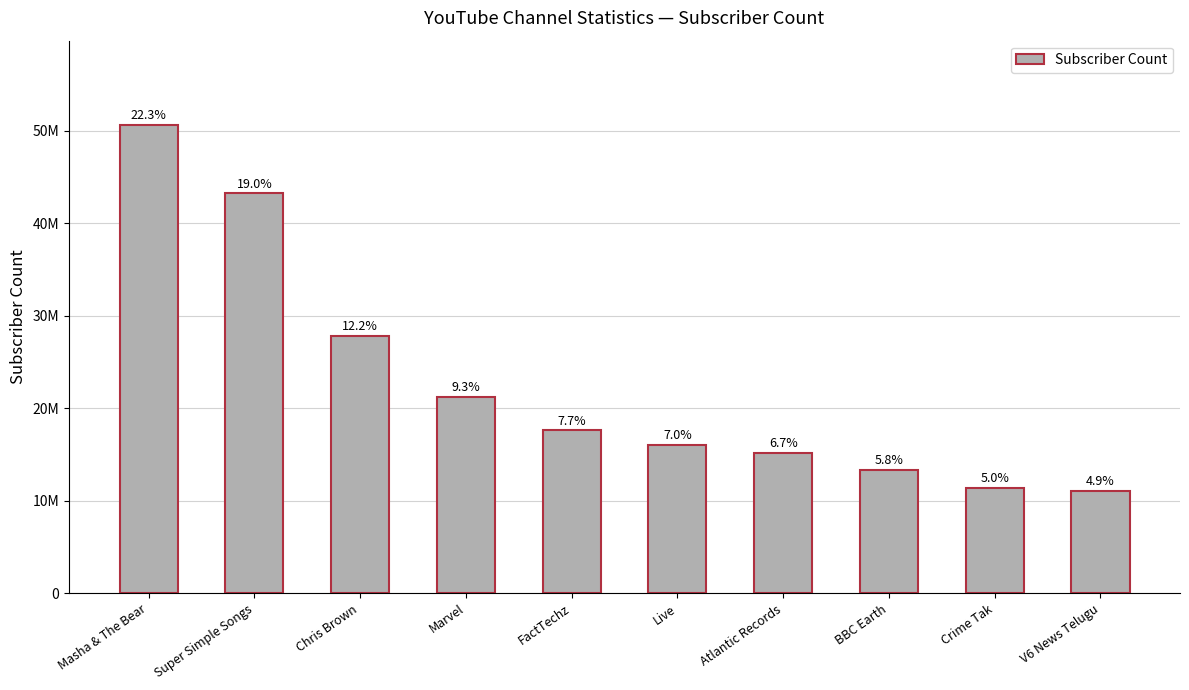

What is the minimum value shown in the chart?

11100000